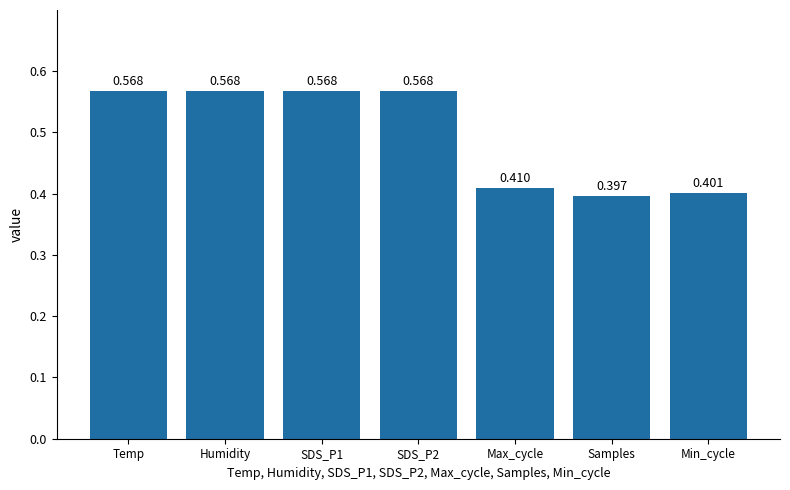

At which category does the chart reach its minimum across all series?

Samples